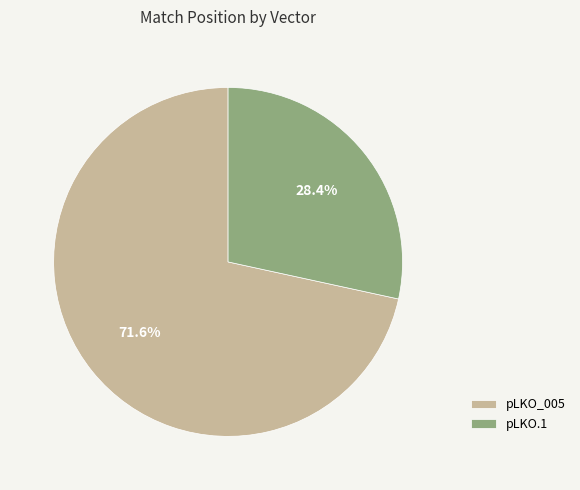

What percentage is NOT represented by pLKO.1?

71.6%